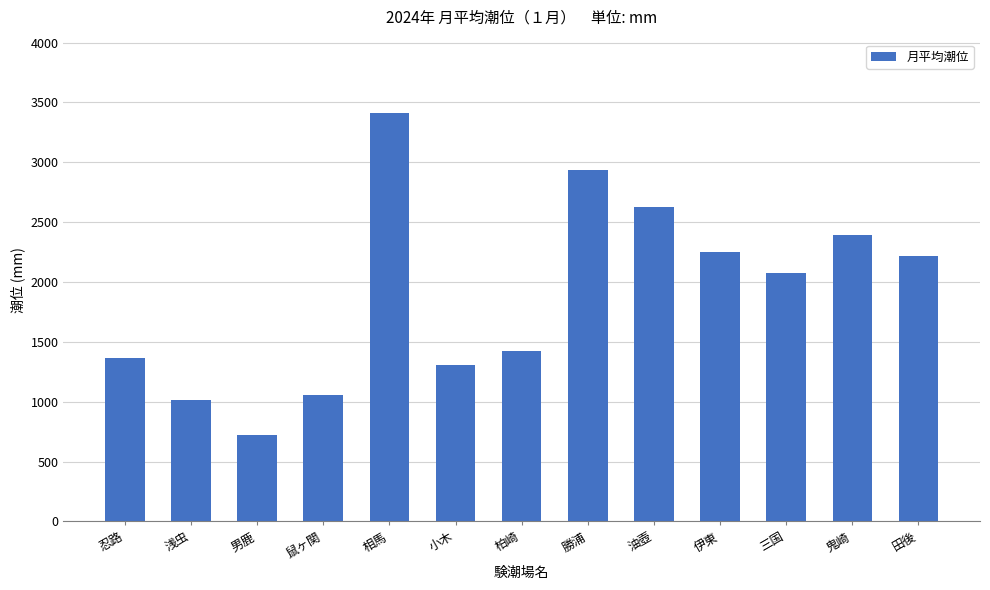

Is it true that the value at 三国 is 2075?

True